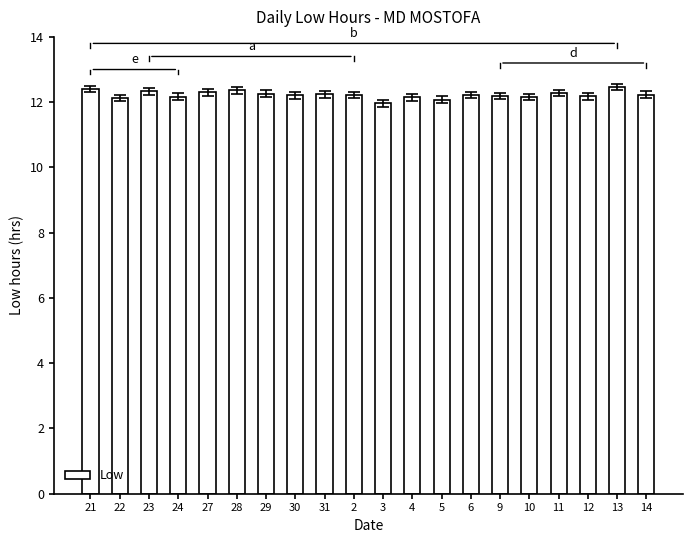

What position from the right is 3?

10